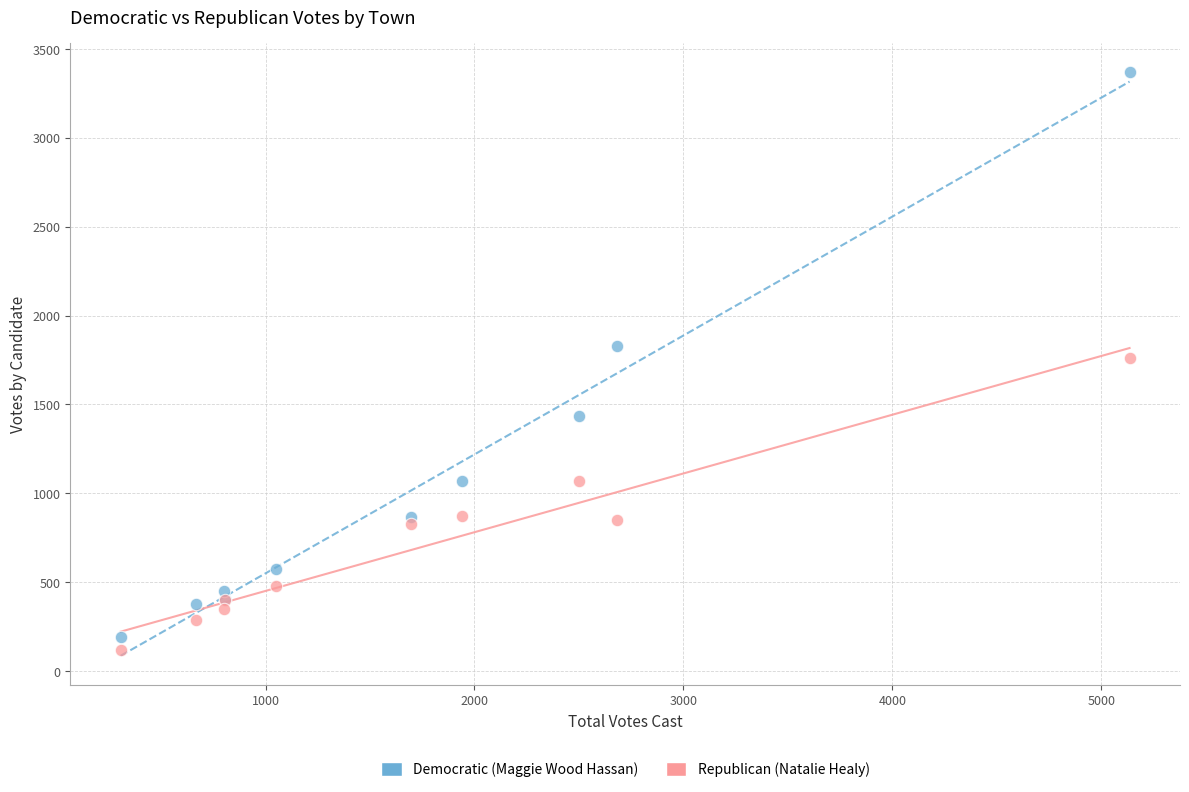

Which series has the widest spread of Y values?

Democratic (Maggie Wood Hassan)